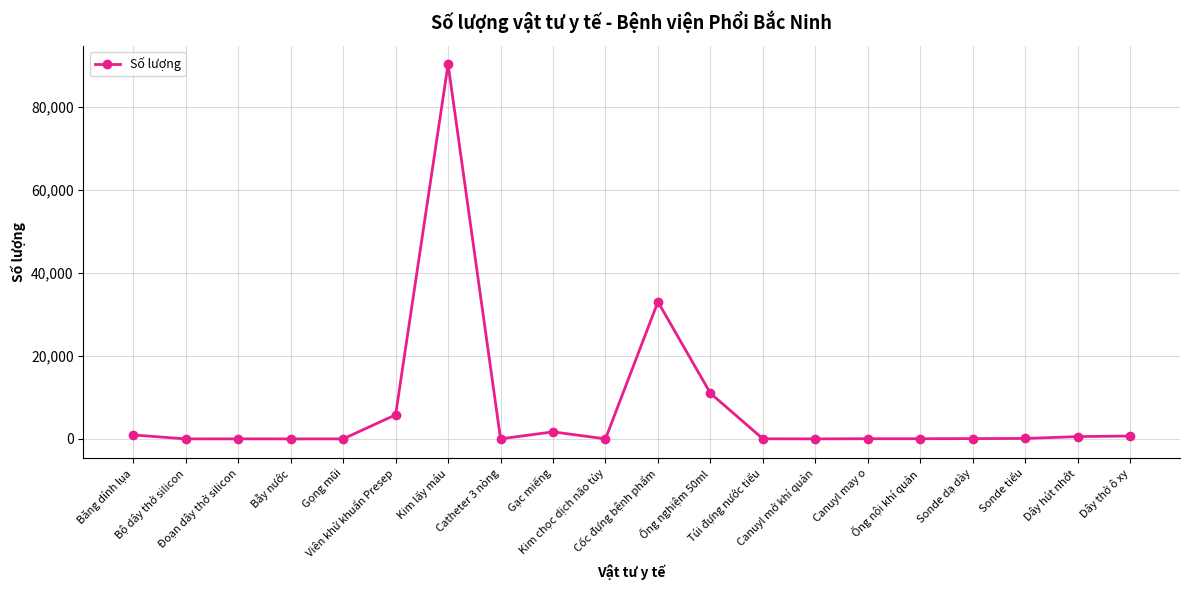

Count the number of data series in this chart.

1